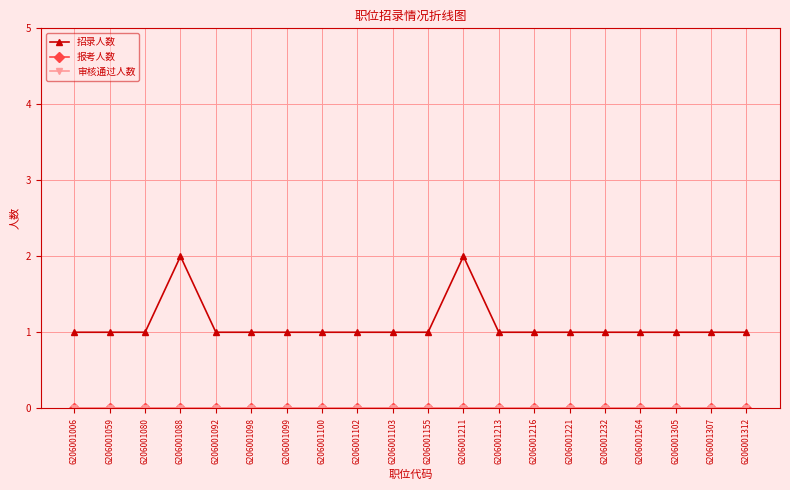

Is this an area chart (filled region under the line)?

No